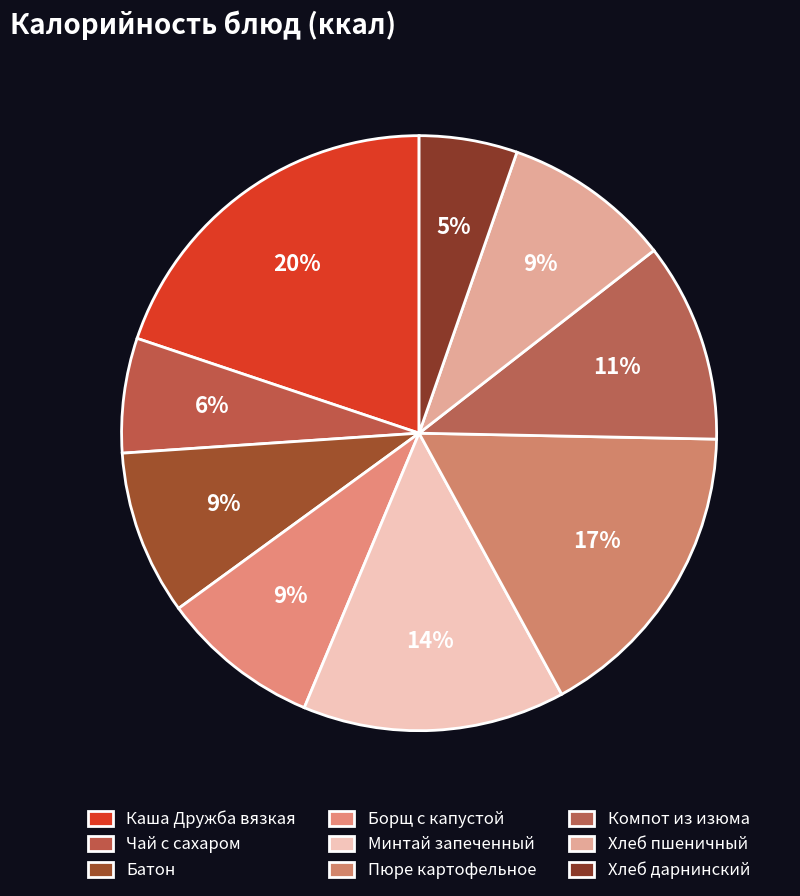

Does Батон account for over 50% of the chart?

No